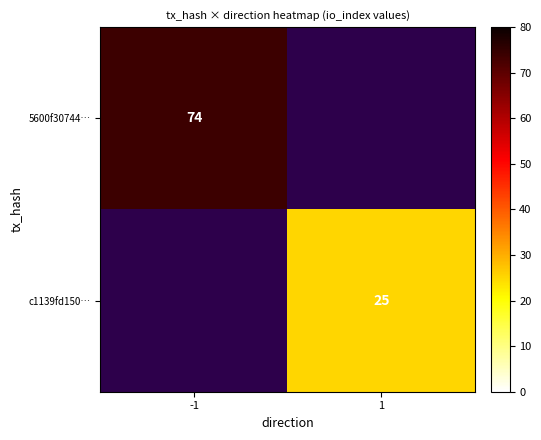

Which has a higher value, 1 or -1?

-1